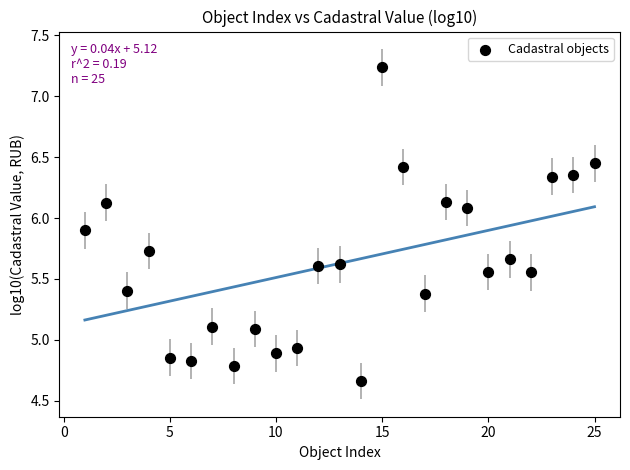

What is the range of X values (max minus min)?

24.0